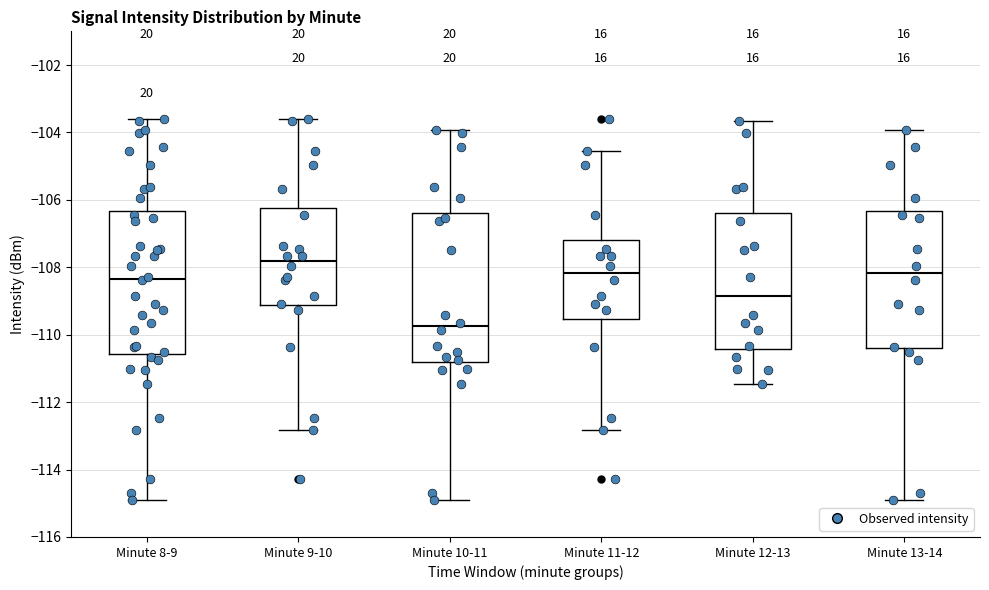

Reading left to right, read every box against the y-axis: the position of its median line, the range the box covers, and the ends of its whiskers. The values are not printed on the chart, so give them approximately, as read against the axis.

Minute 8-9: median -108.4, box -110.6 to -106.4, whiskers -115.0 to -103.6
Minute 9-10: median -107.8, box -109.2 to -106.2, whiskers -112.8 to -103.6
Minute 10-11: median -109.8, box -110.8 to -106.4, whiskers -115.0 to -104.0
Minute 11-12: median -108.2, box -109.6 to -107.2, whiskers -112.8 to -104.6
Minute 12-13: median -108.8, box -110.4 to -106.4, whiskers -111.4 to -103.6
Minute 13-14: median -108.2, box -110.4 to -106.4, whiskers -115.0 to -104.0